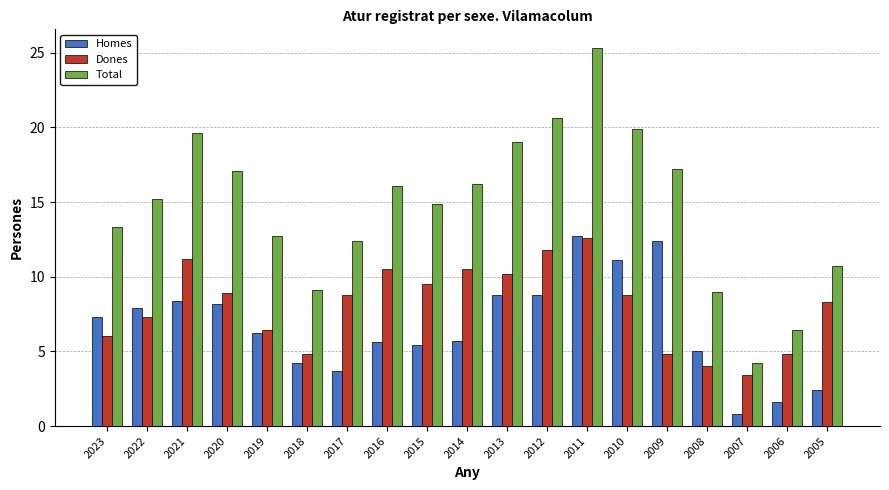

The Dones series shows 6.6 at 2008. True or false?

False